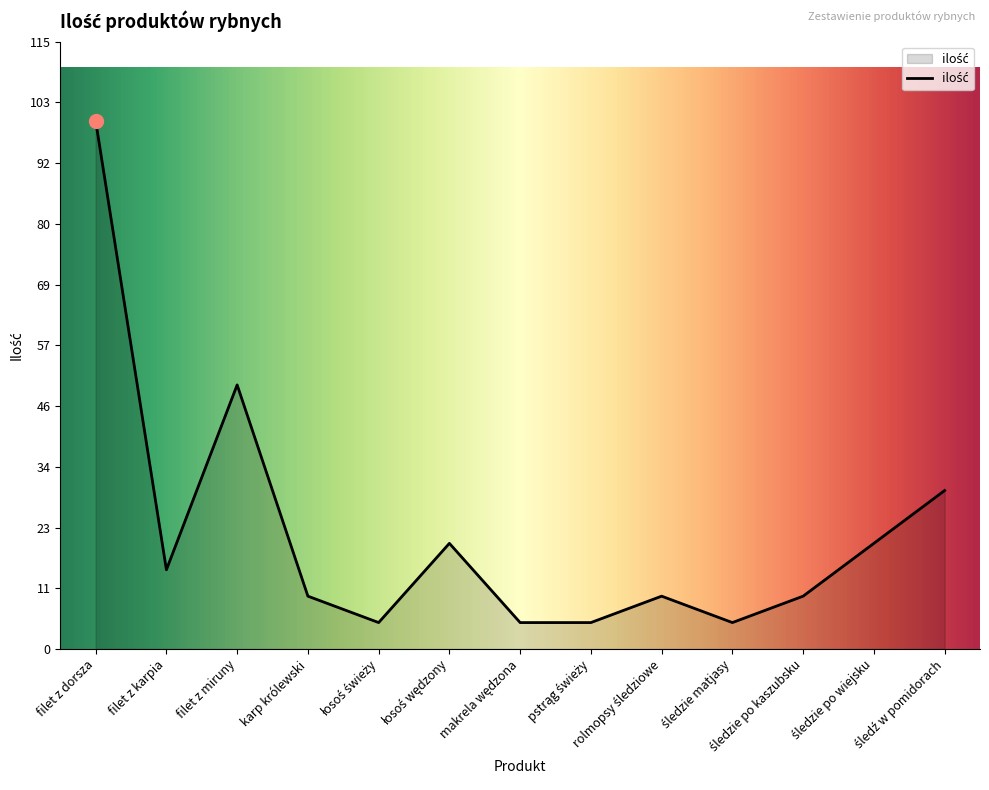

Which category has the highest value across all series?

filet z dorsza